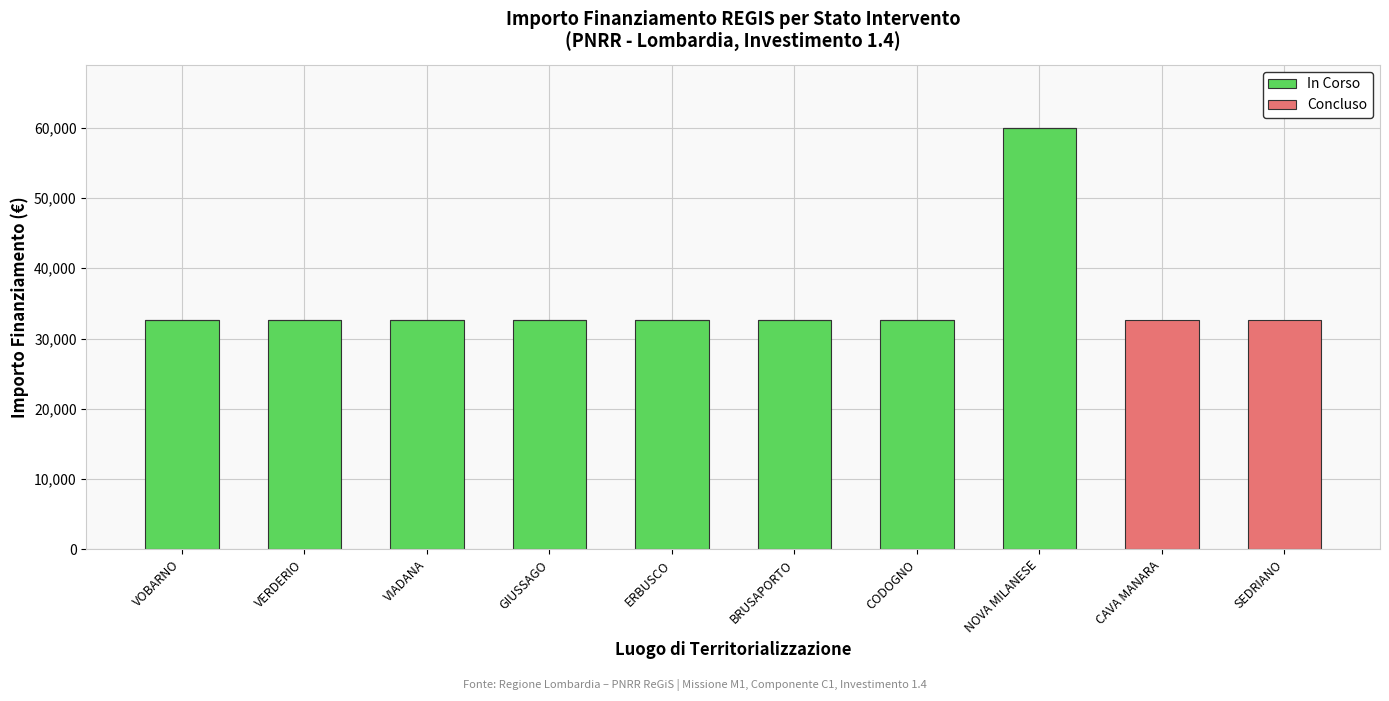

What is the total value across all series at BRUSAPORTO?

32589